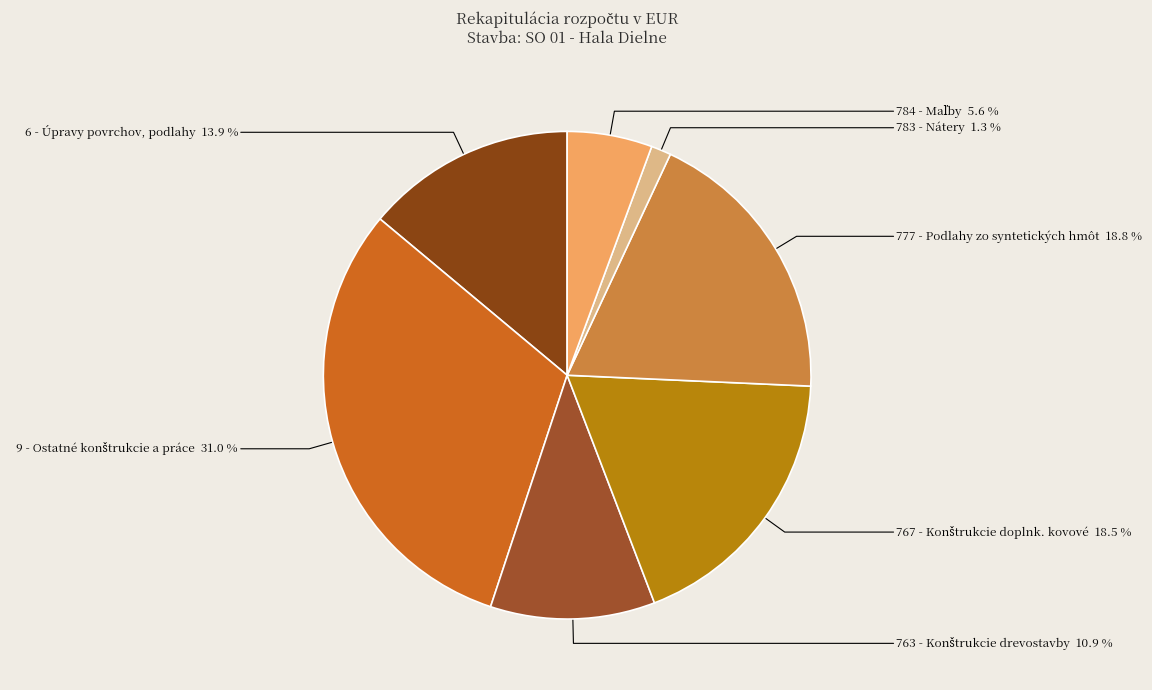

Is there any slice that represents more than half of the pie?

No